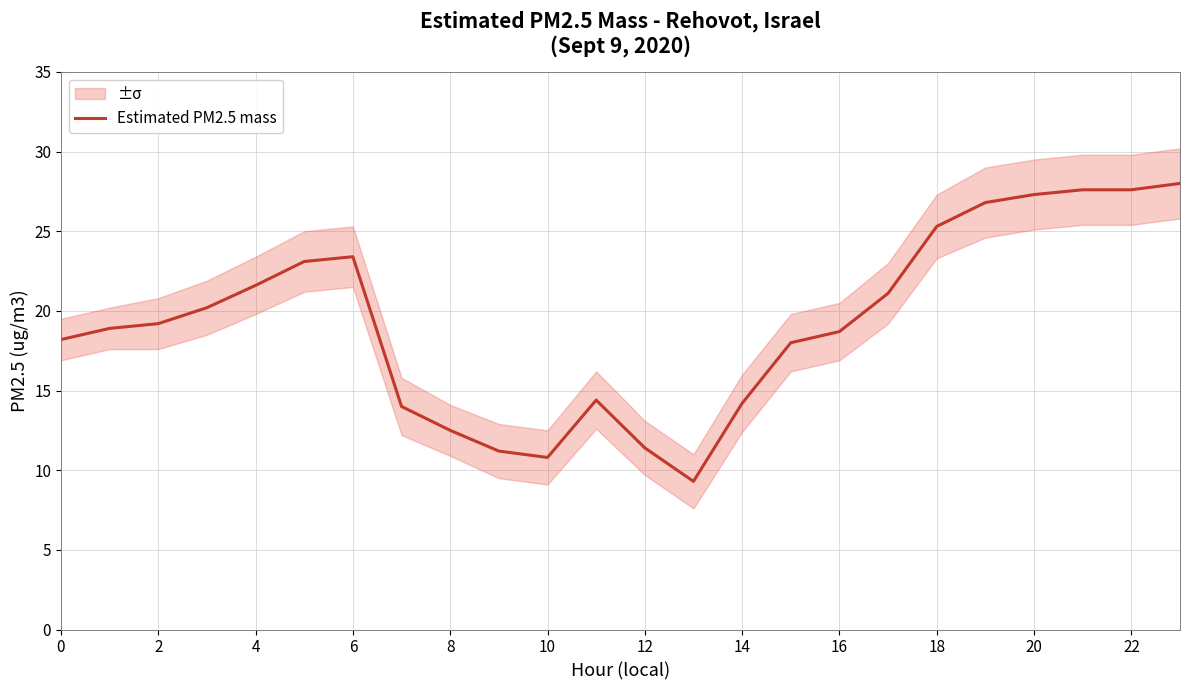

Is it true that Estimated PM2.5 mass equals 4.3 at 8?

False